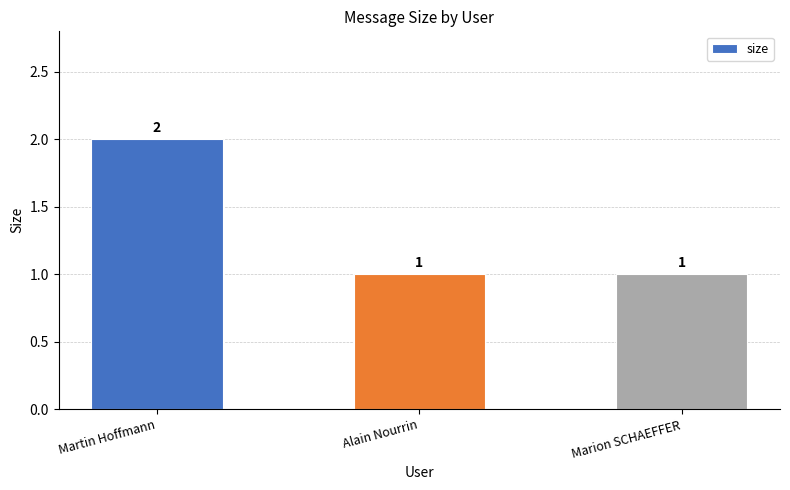

True or false: the data shows 1 at Marion SCHAEFFER.

True